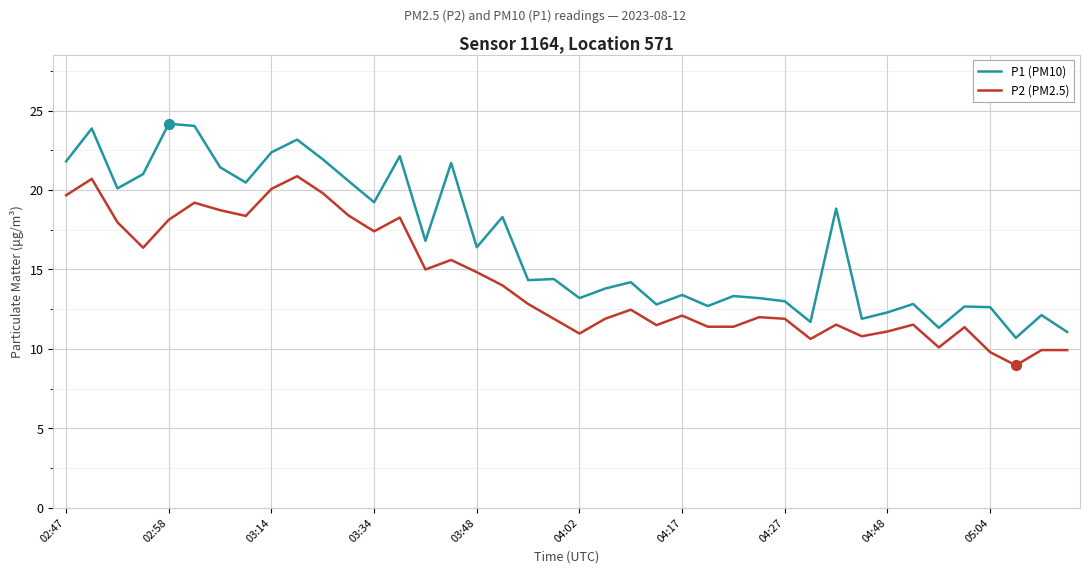

Which series has the largest total across all categories?

P1 (PM10)